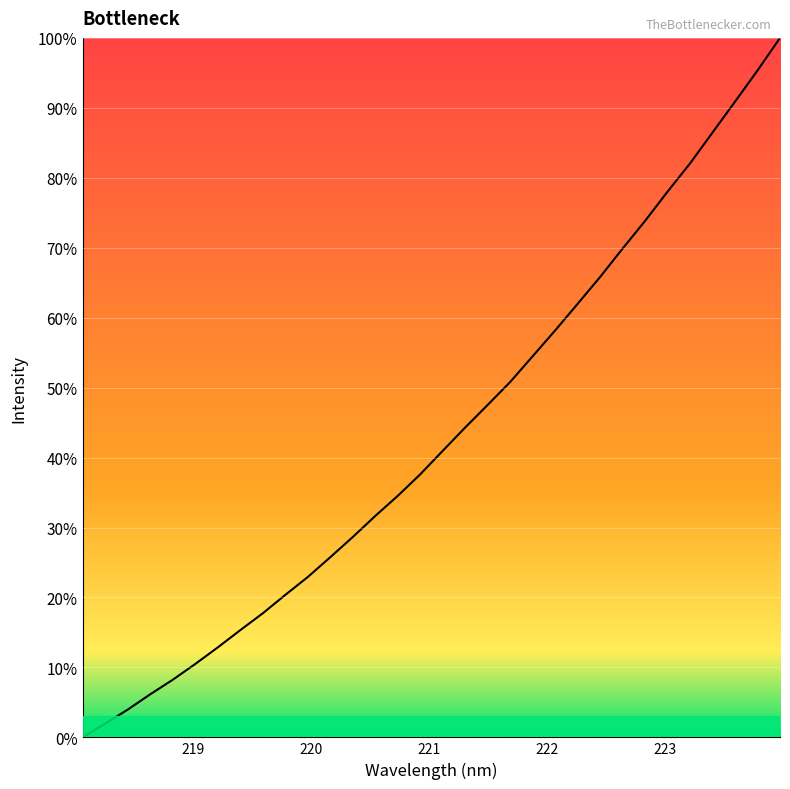

True or false: the data has more than 1 interior local peaks.

False